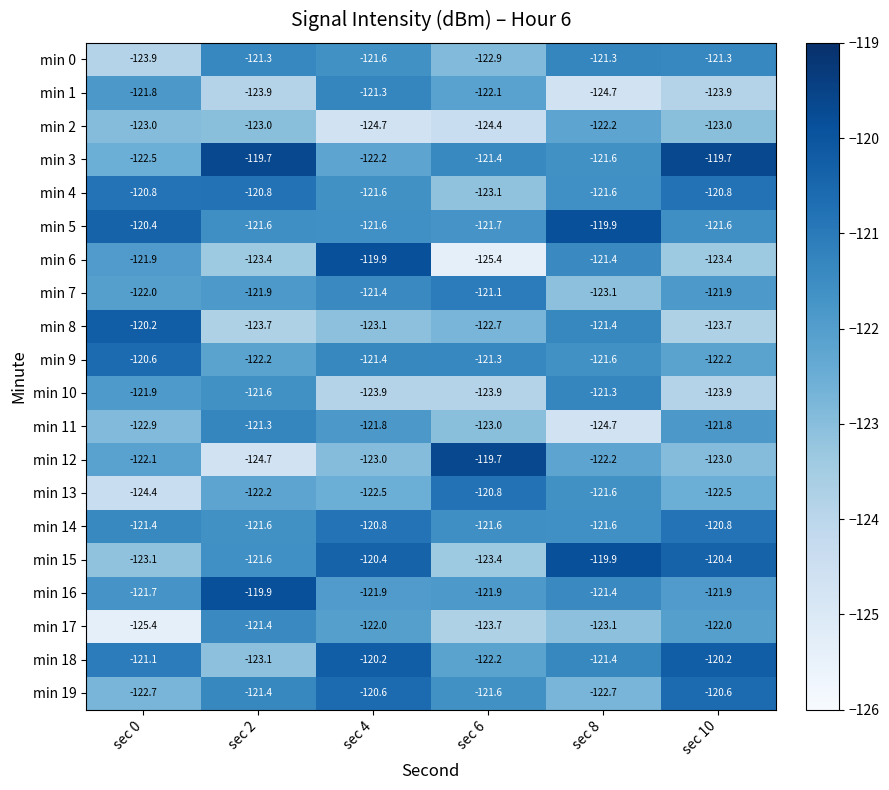

Which series has the largest total across all categories?

min 5